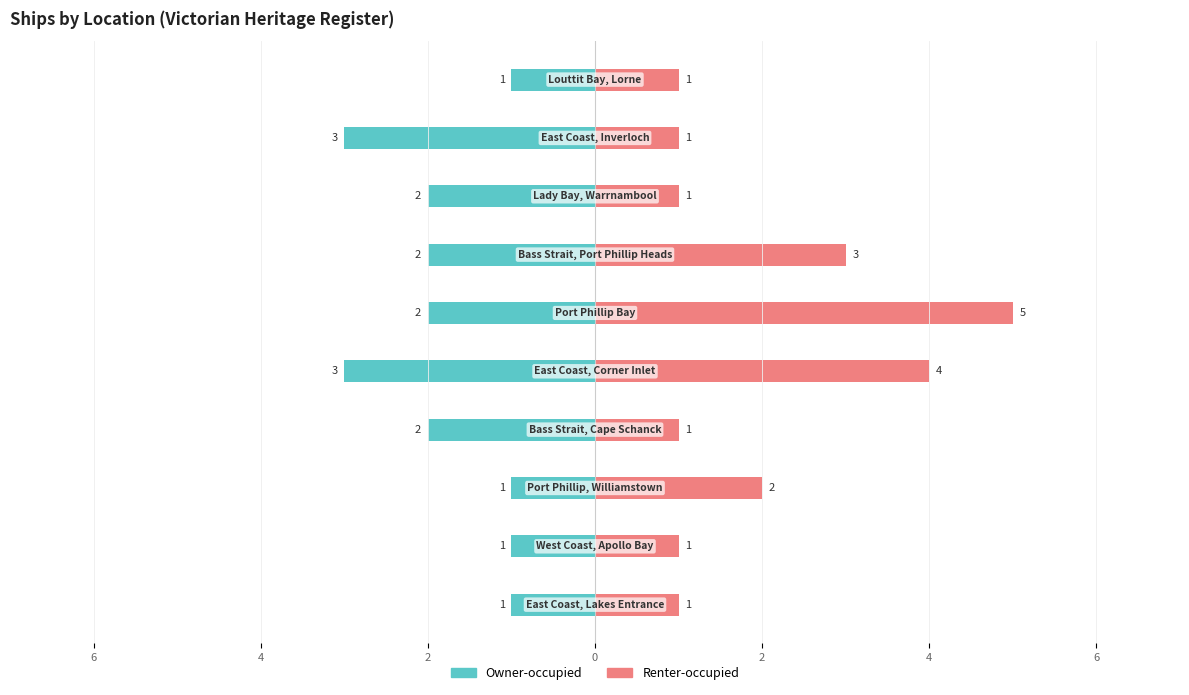

Which series changed the most between 4 and 2?

Renter-occupied